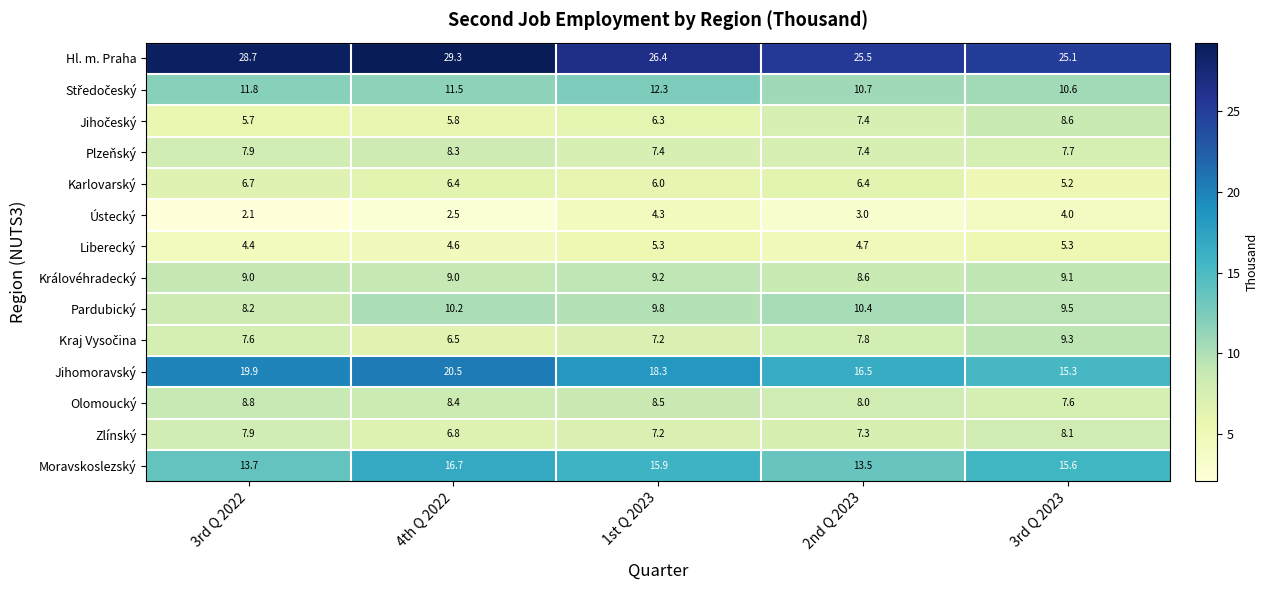

The Plzeňský series shows 10.6 at 3rd Q 2022. True or false?

False